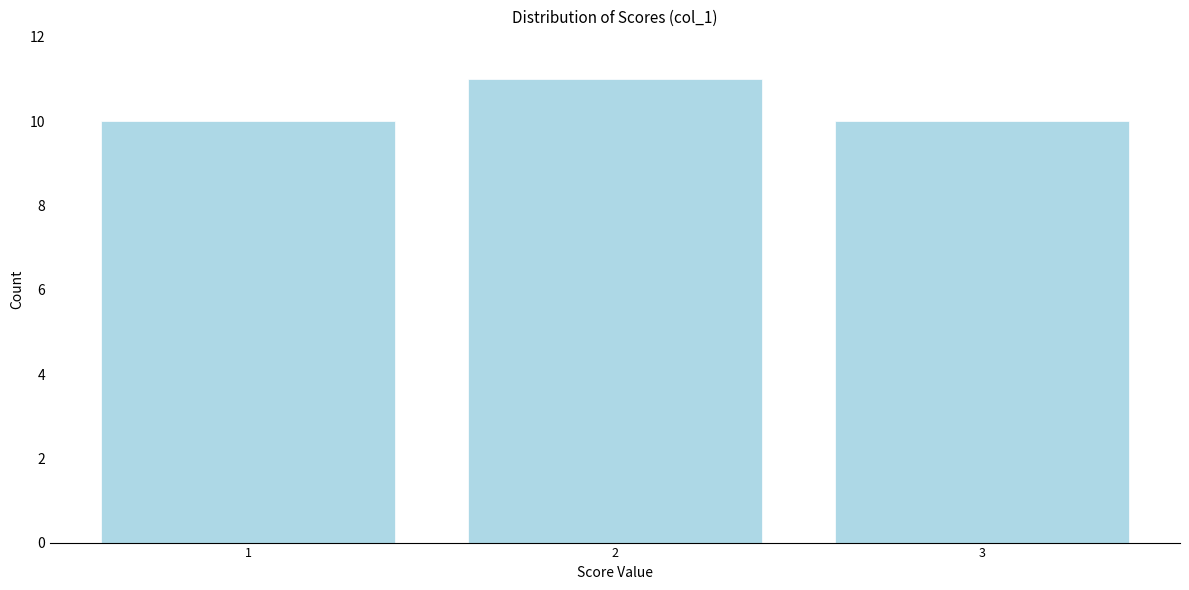

Reading right to left, transcribe all the data shown in this chart.

3=10	2=11	1=10